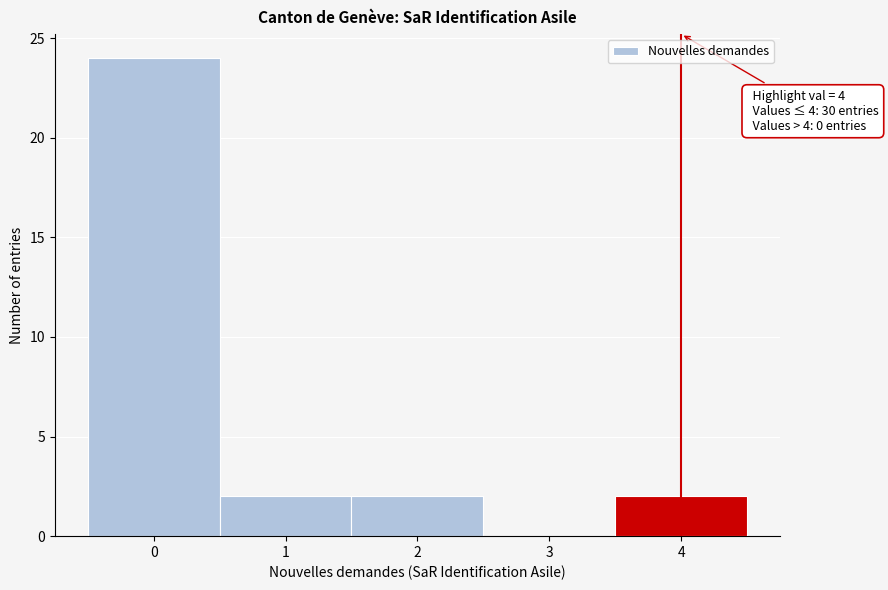

Over which range of the x-axis is the bar tallest?

-0.5 to 0.5